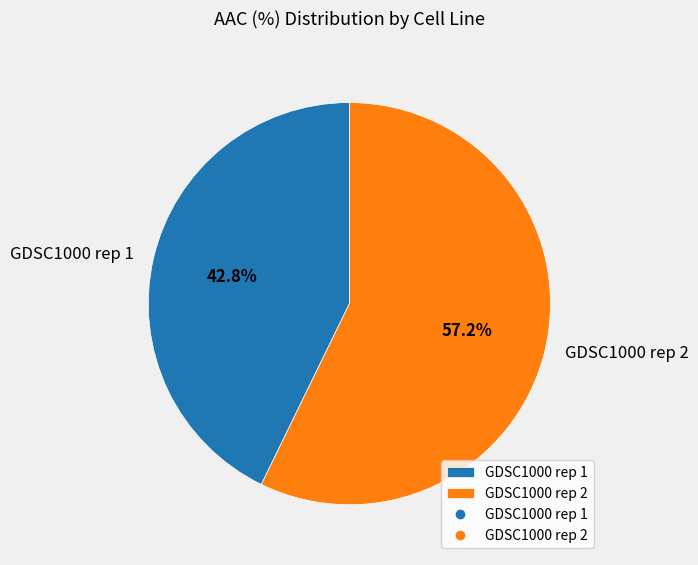

Which slice represents more than half of the pie?

GDSC1000 rep 2